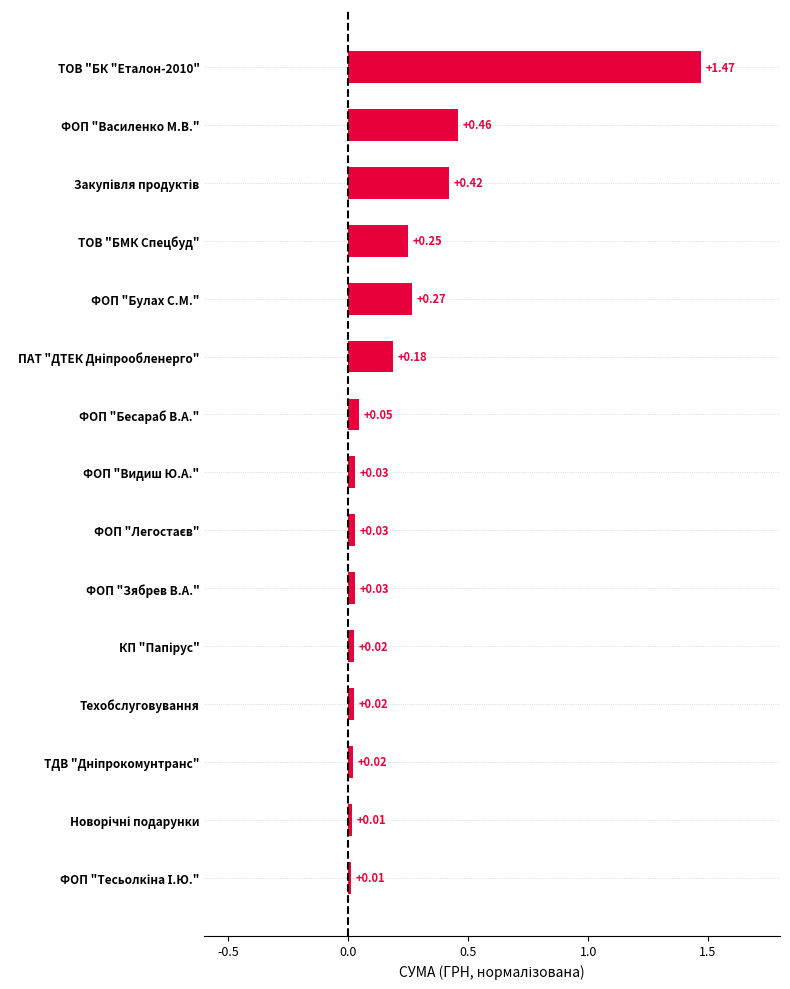

What is the label of the 4th bar from the top?

ТОВ "БМК Спецбуд"